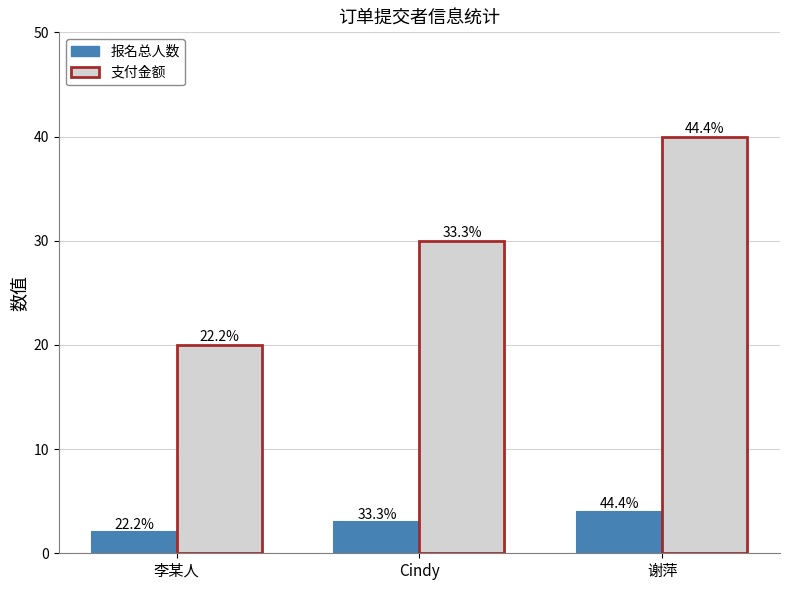

How many bars are there in total?

6